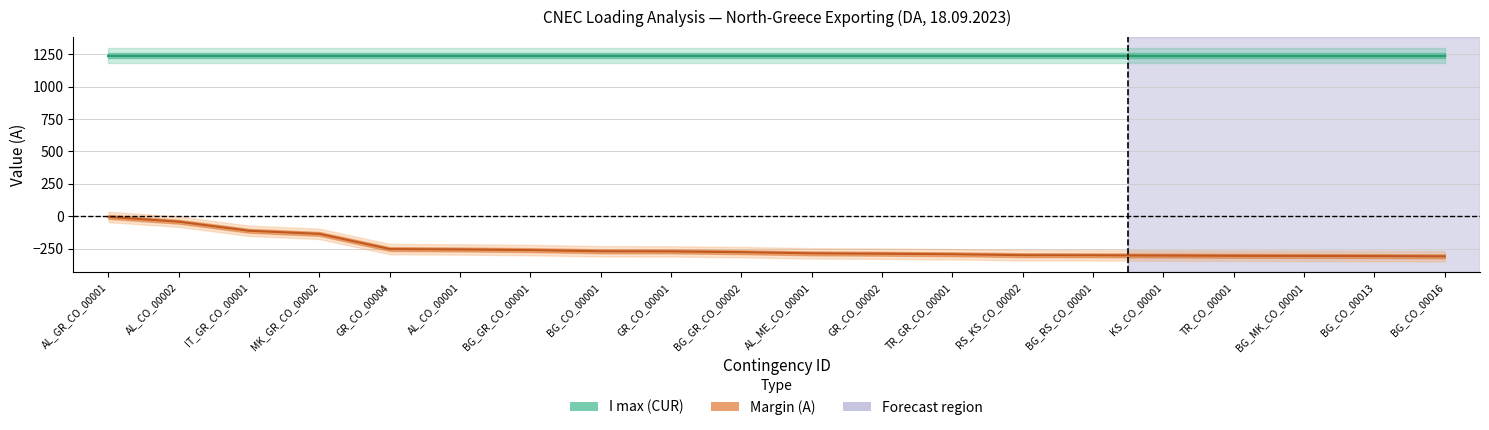

Which has a higher value, BG_CO_00016 or TR_CO_00001?

TR_CO_00001